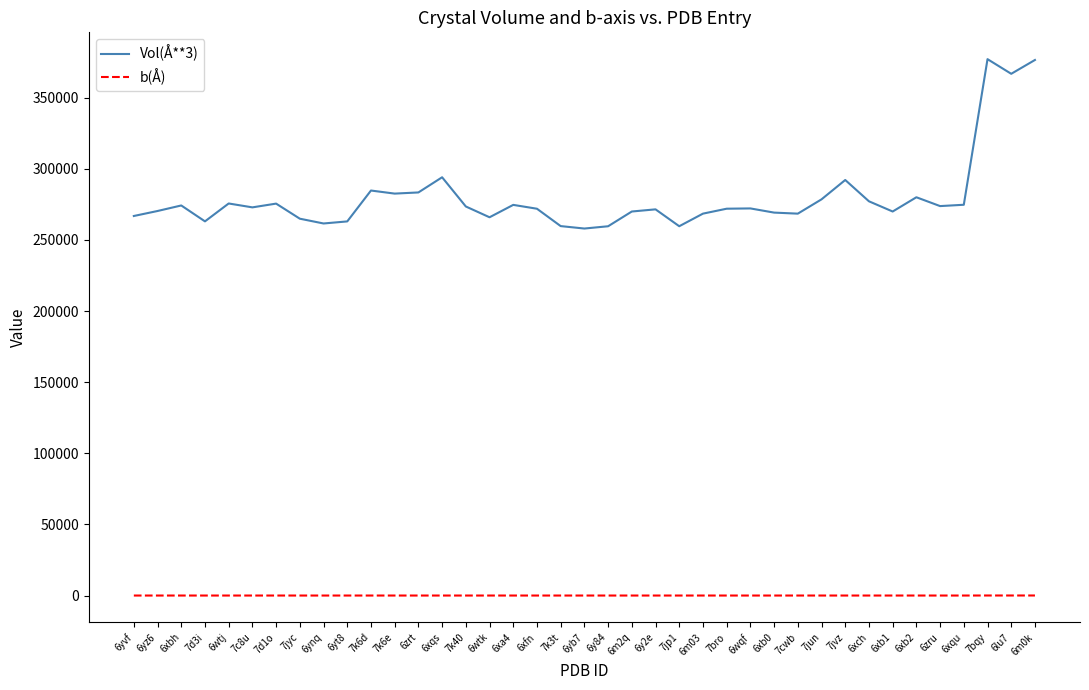

Is the value of Vol(Å**3) at 6xfn greater than the value of b(Å) at 7jp1?

Yes